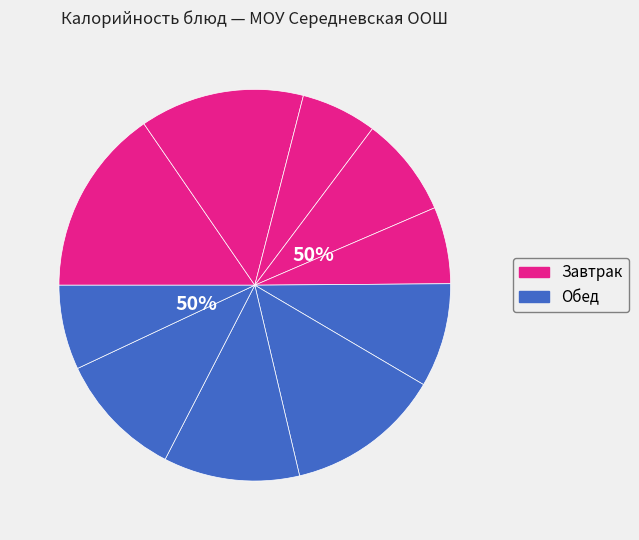

Count the number of slices in the pie.

10